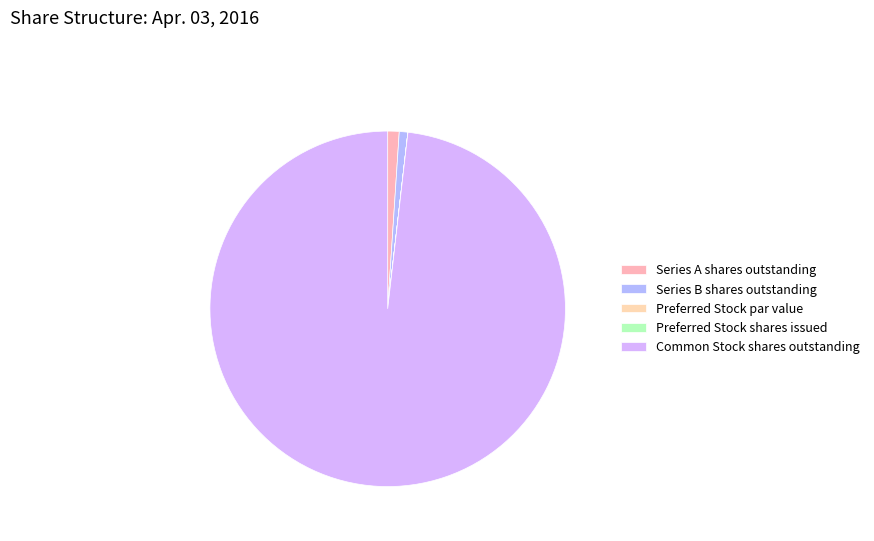

What percentage is NOT represented by Series A shares outstanding?

99.0%